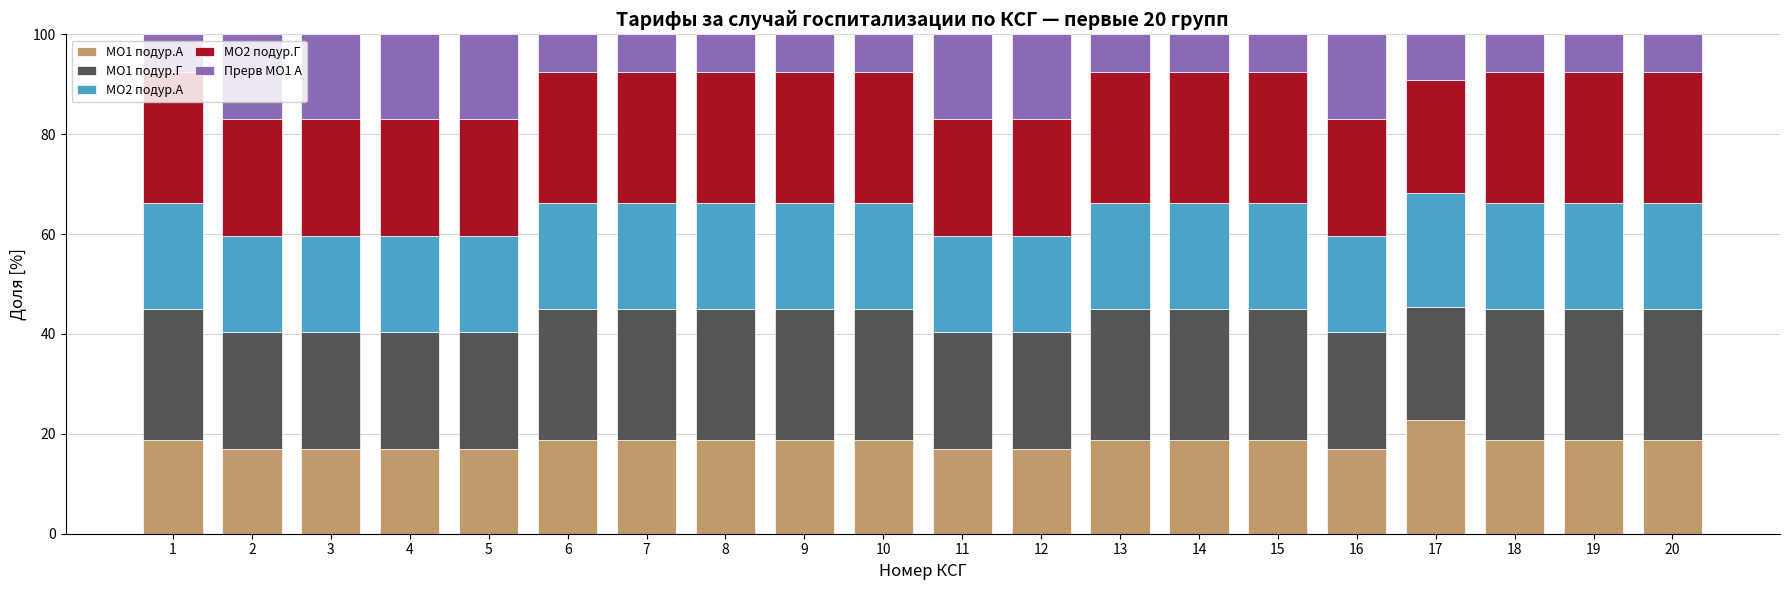

What is the lowest value of the МО1 подур.А series?

16.9